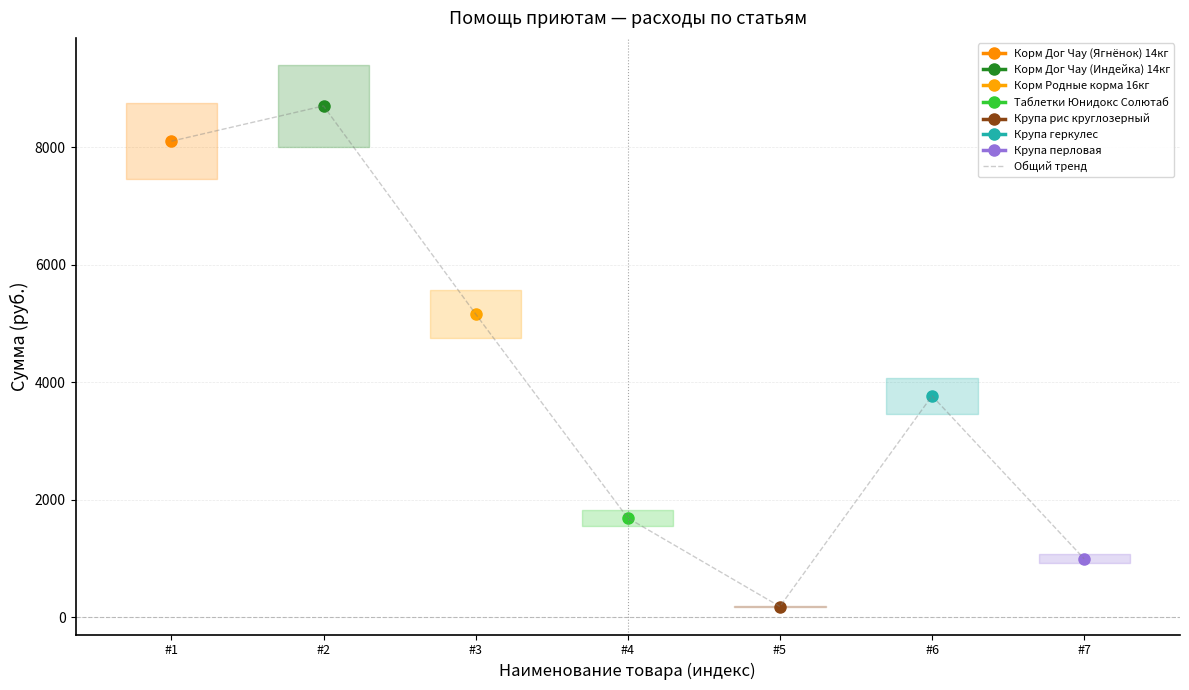

What is the smallest value displayed?

183.6